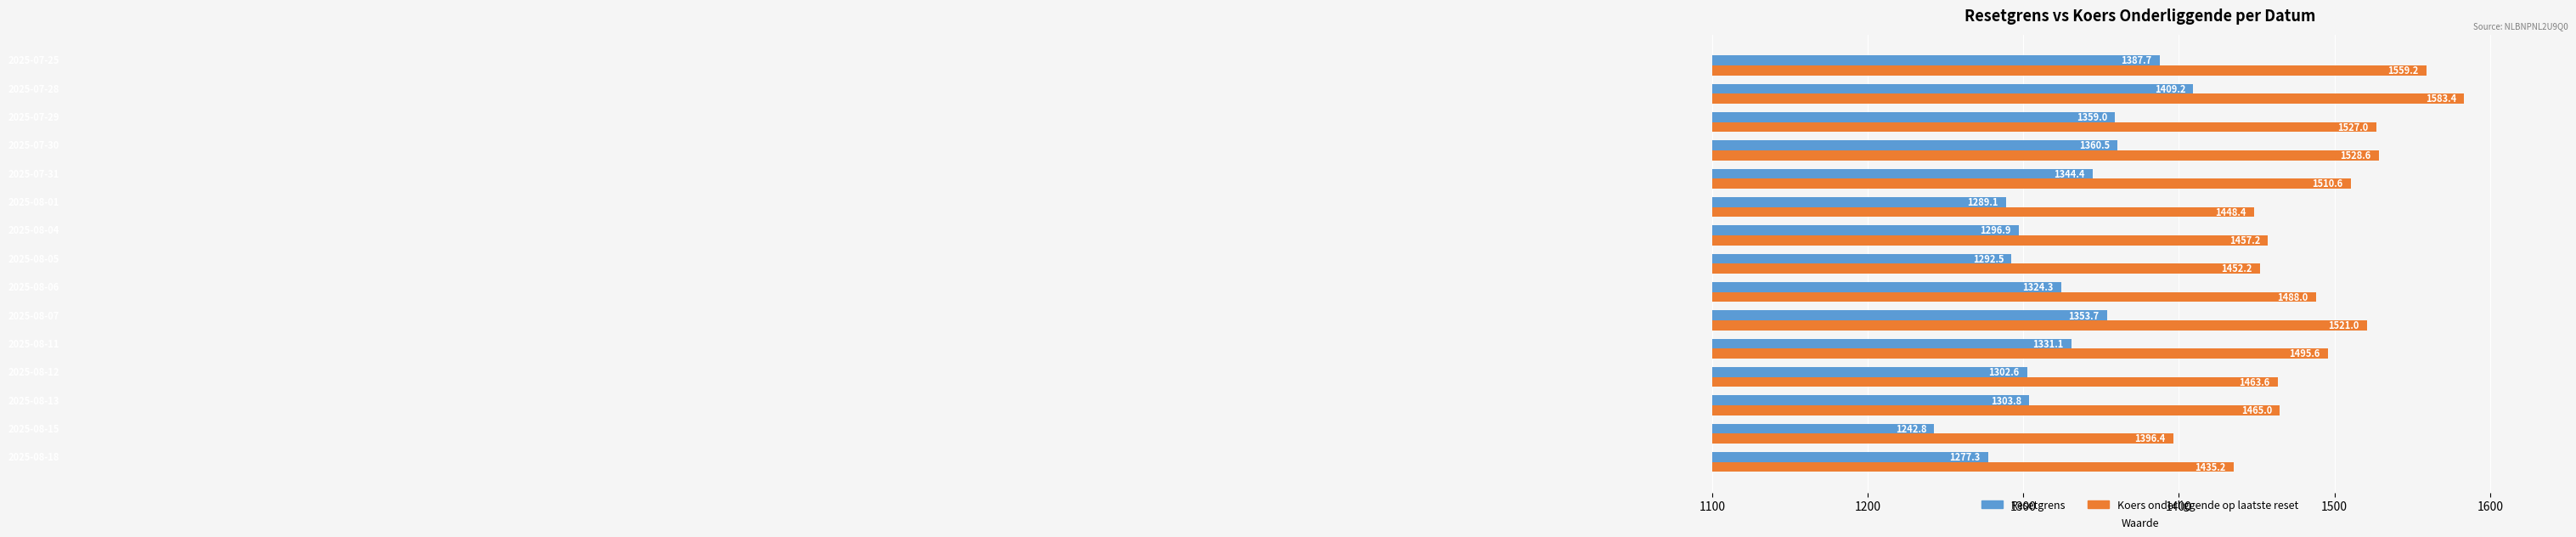

List the series in order of their overall mean, highest first.

Koers onderliggende op laatste reset, Resetgrens